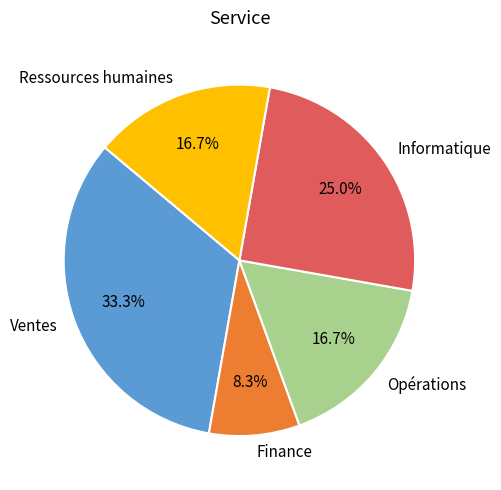

What percentage is the Opérations slice, to the nearest percent?

17%